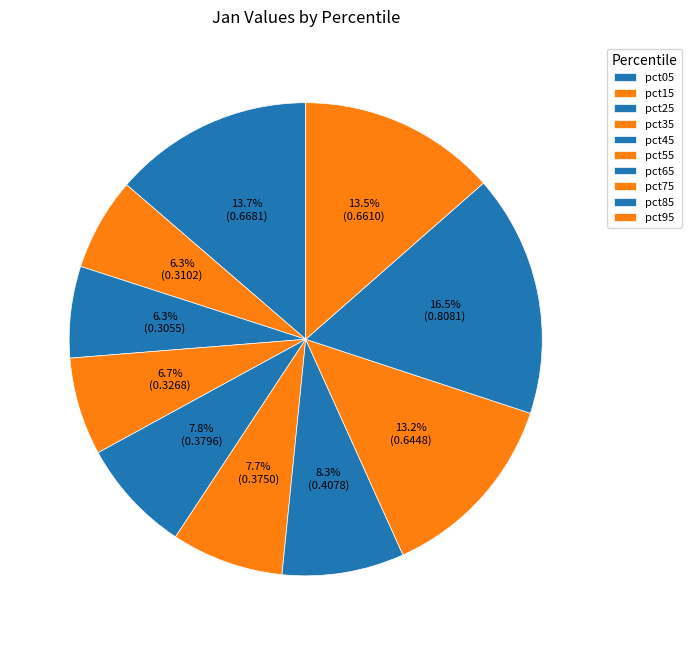

Is it true that pct95 is 1% of the pie?

False